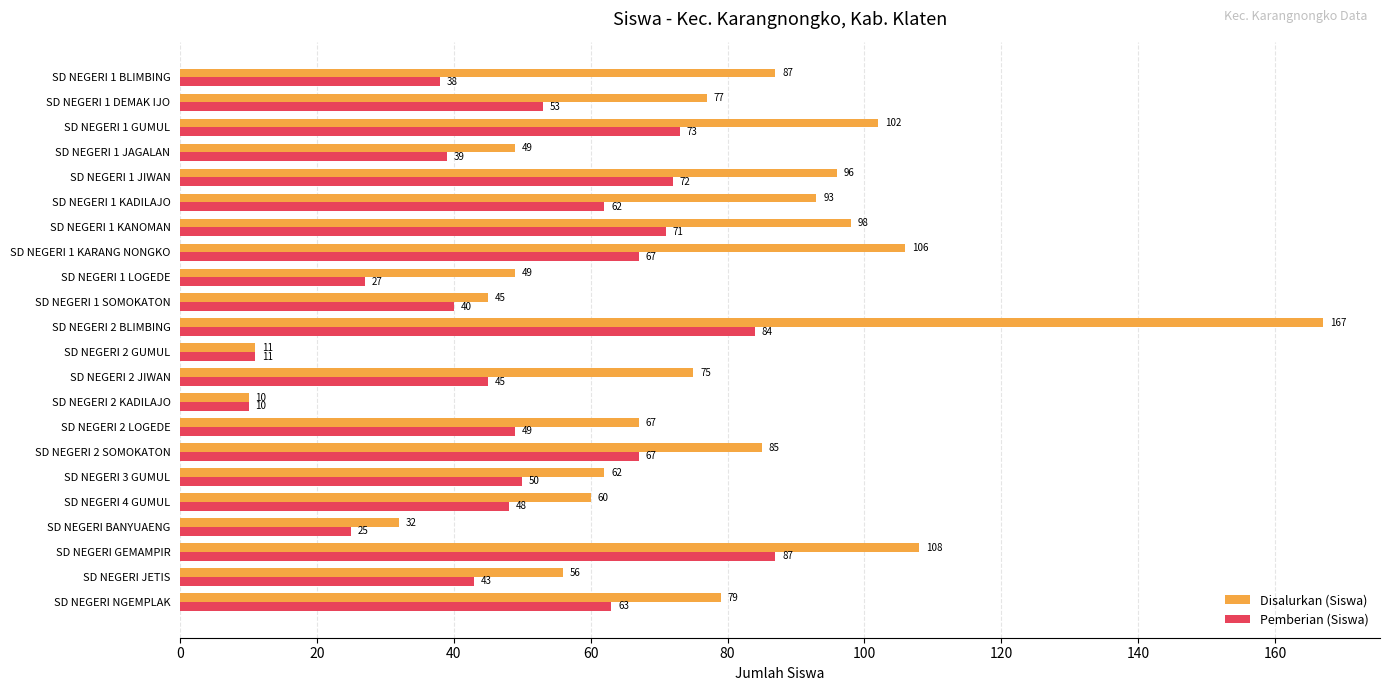

Is the value of Disalurkan (Siswa) at SD NEGERI 1 JAGALAN greater than the value of Pemberian (Siswa) at SD NEGERI NGEMPLAK?

No